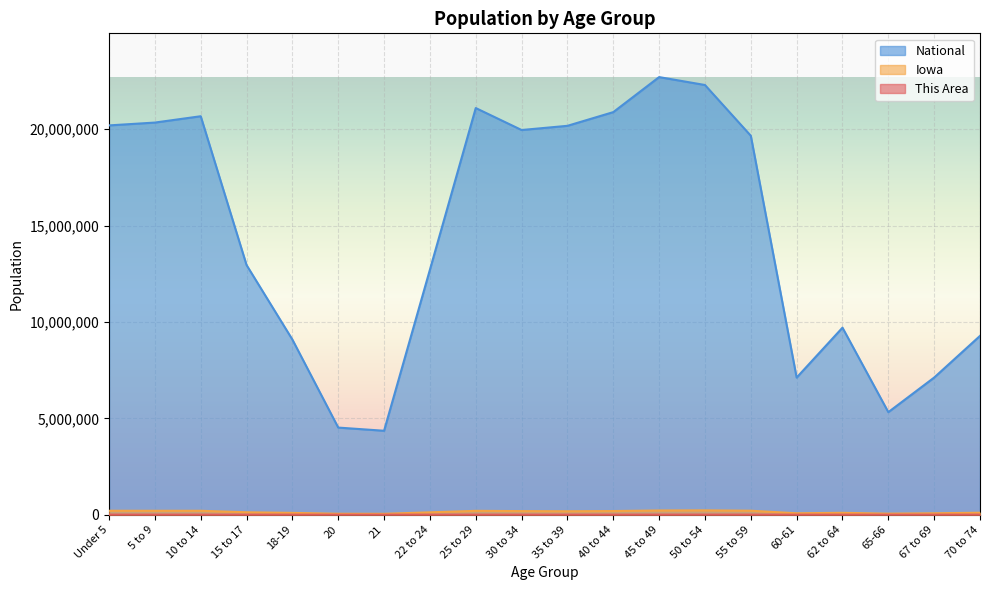

What is the total value across all series at 70 to 74?

9379471